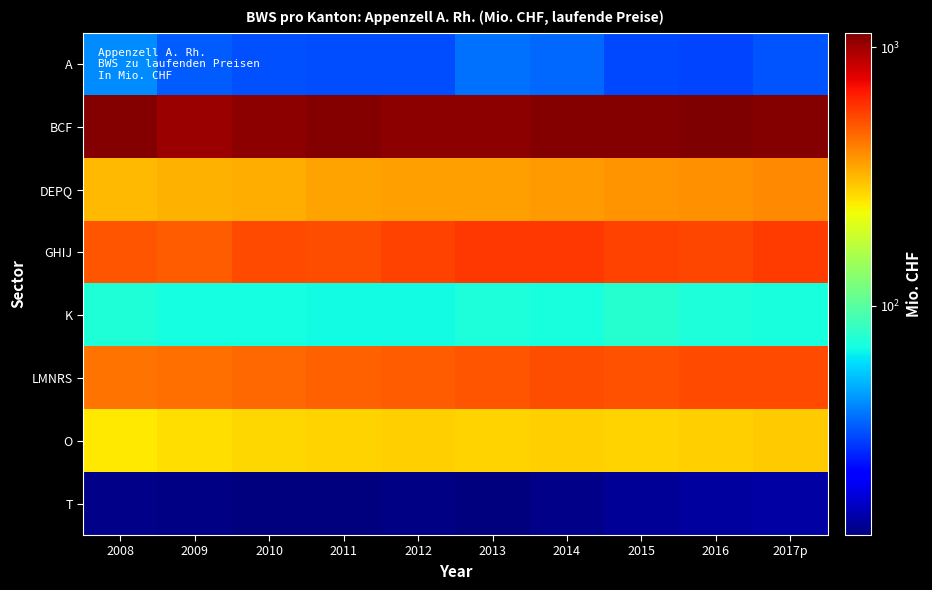

Reading left to right, list all the values displayed in this chart.

A: 2008=42.3	2009=34.3	2010=32.5	2011=31.8	2012=31.8	2013=37.1	2014=36.1	2015=31.3	2016=30.6	2017p=32.9
BCF: 2008=1112.8	2009=1014.6	2010=1065.9	2011=1105.0	2012=1064.6	2013=1075.3	2014=1109.3	2015=1114.2	2016=1138.5	2017p=1113.2
DEPQ: 2008=315.1	2009=323.8	2010=331.7	2011=350.0	2012=357.2	2013=354.0	2014=362.6	2015=372.5	2016=383.3	2017p=393.5
GHIJ: 2008=502.0	2009=484.2	2010=528.8	2011=520.1	2012=547.3	2013=585.2	2014=584.9	2015=553.4	2016=538.0	2017p=567.6
K: 2008=73.4	2009=70.2	2010=70.3	2011=68.9	2012=69.1	2013=72.5	2014=71.9	2015=76.6	2016=72.0	2017p=71.9
LMNRS: 2008=440.4	2009=449.9	2010=465.1	2011=477.7	2012=486.5	2013=503.3	2014=518.8	2015=516.6	2016=536.3	2017p=529.1
O: 2008=251.4	2009=266.7	2010=272.4	2011=276.9	2012=283.0	2013=280.4	2014=282.6	2015=280.5	2016=284.9	2017p=287.0
T: 2008=13.6	2009=13.4	2010=13.1	2011=13.0	2012=13.3	2013=13.0	2014=13.5	2015=14.2	2016=14.7	2017p=14.9